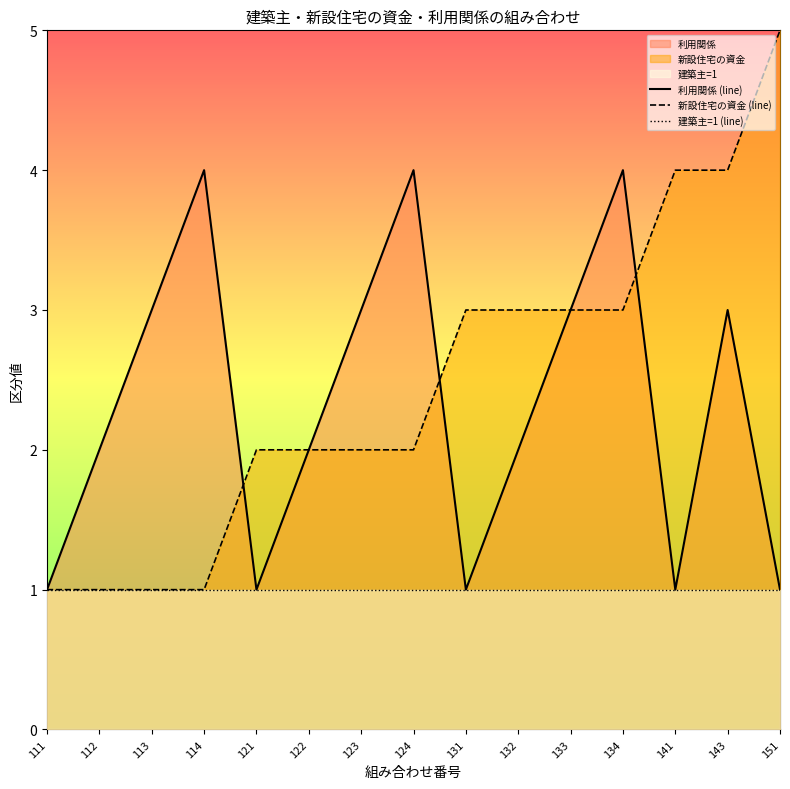

How many lines are shown in the chart?

3